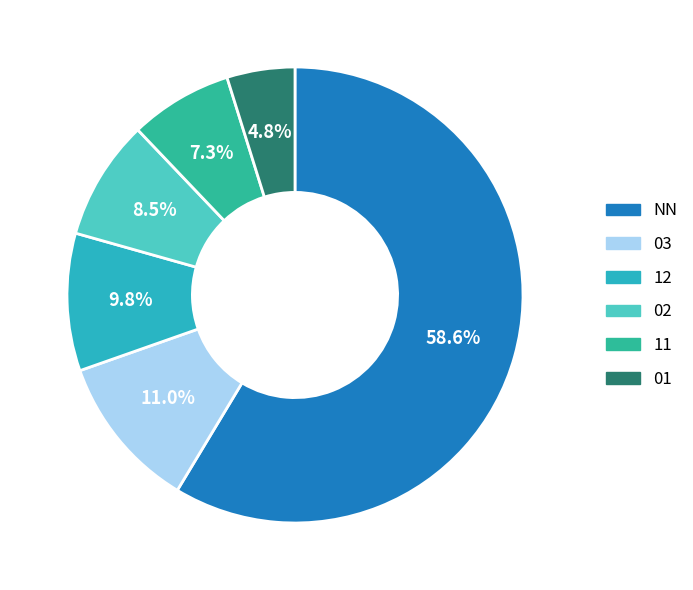

Is NN the majority of the pie?

Yes